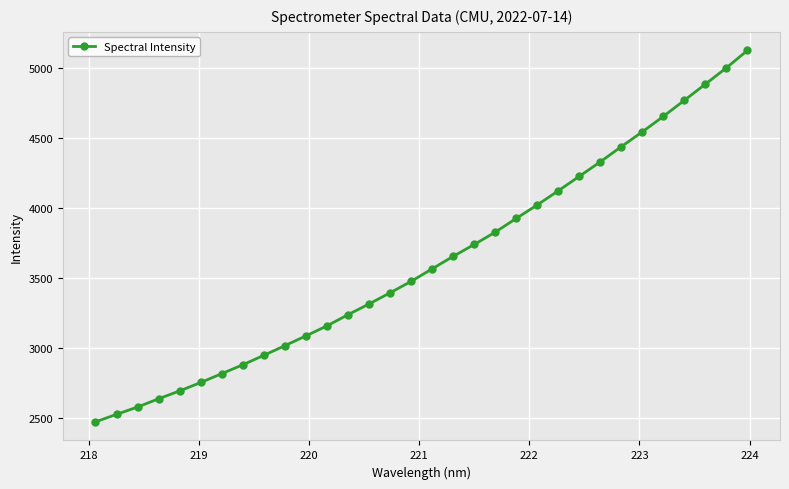

What is the value of the 1st point from the left?

2469.5